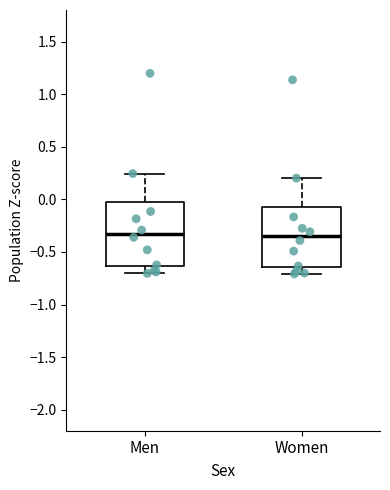

Where does the median line of the box for Women sit on the y-axis? The values are not printed on the chart, so give them approximately, as read against the axis.

-0.35